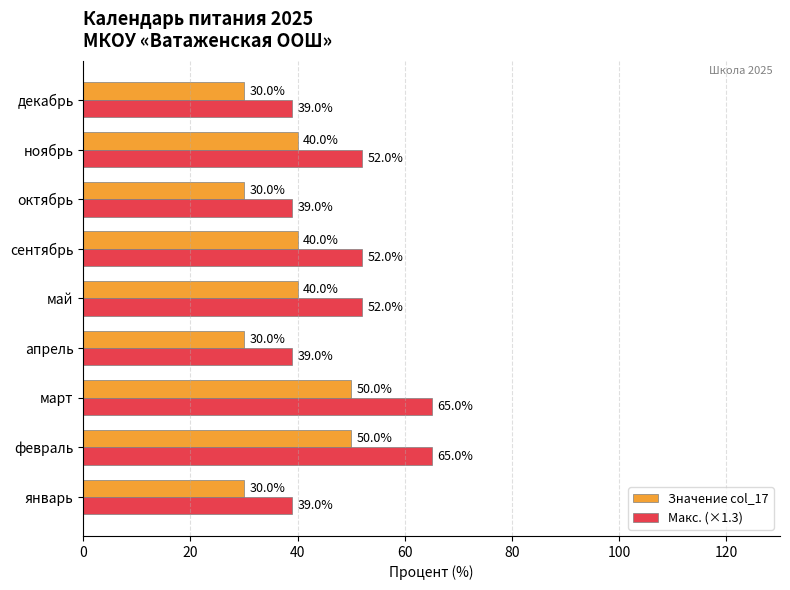

Which series has the largest total across all categories?

Макс. (×1.3)